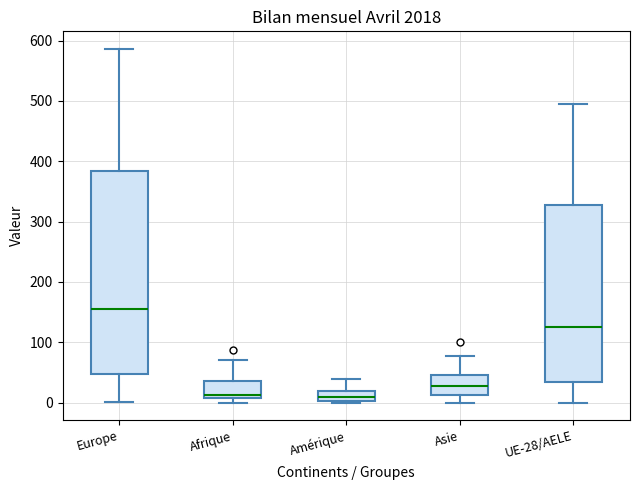

Which box has the highest median line?

Europe